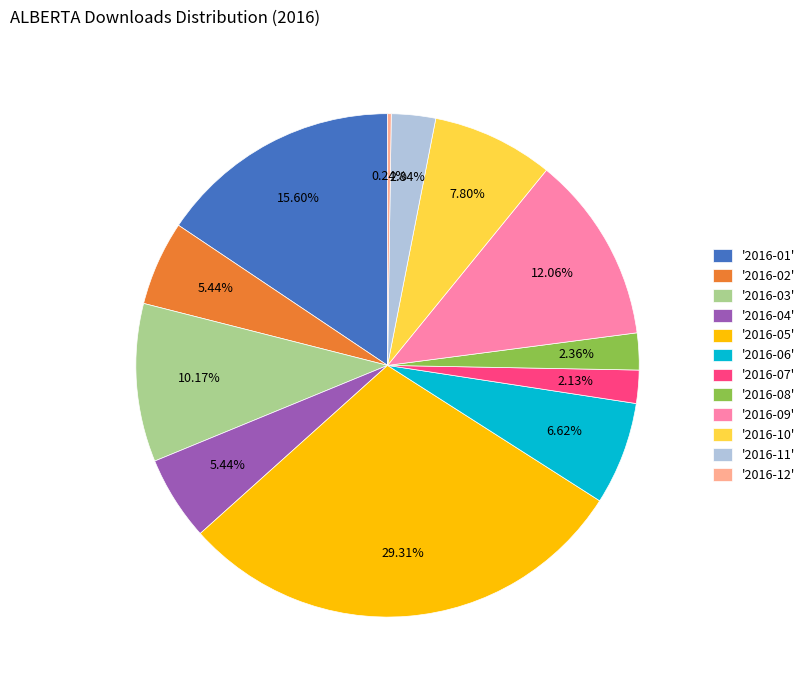

Does any single category account for the majority?

No